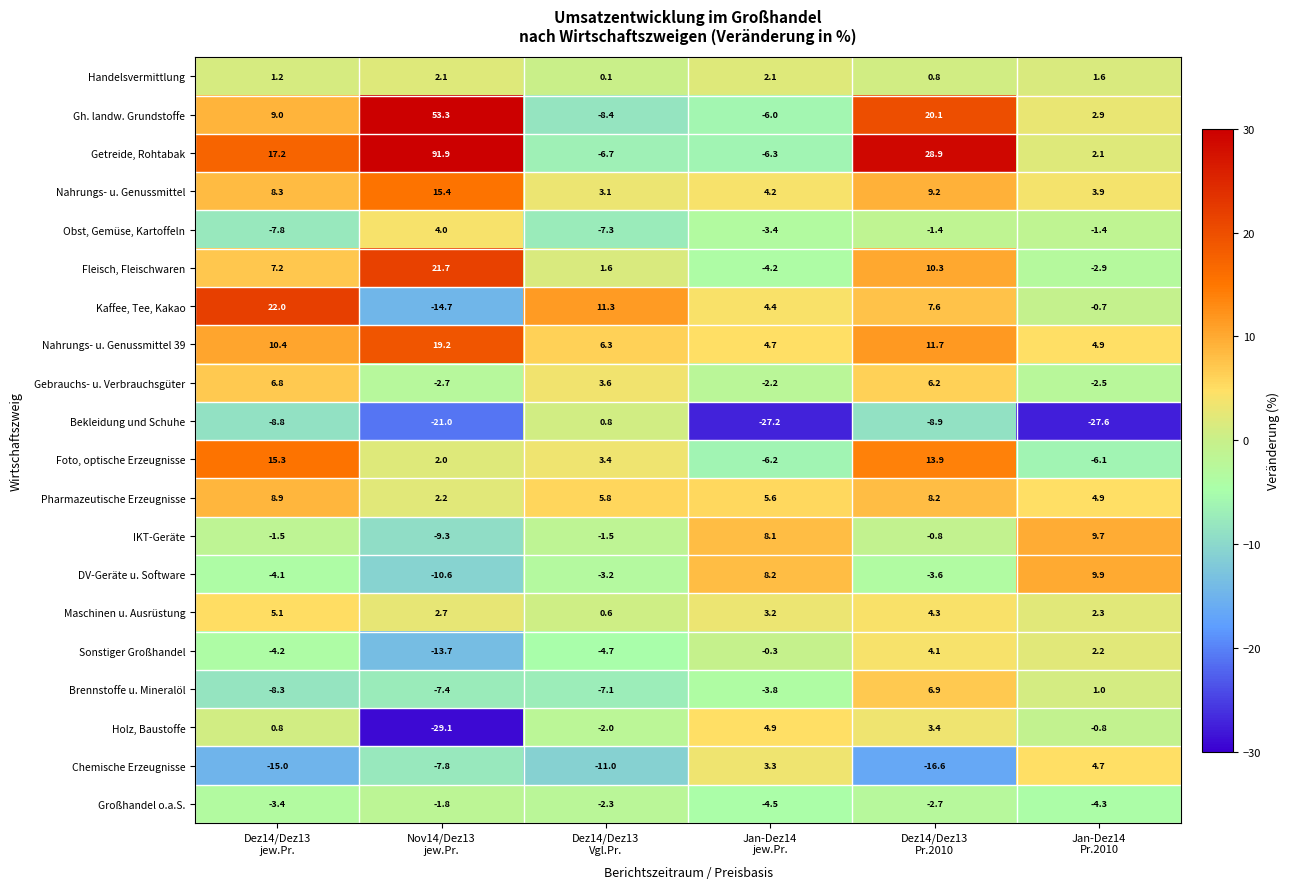

Rank the series by their maximum value, from highest to lowest.

Getreide, Rohtabak, Gh. landw. Grundstoffe, Kaffee, Tee, Kakao, Fleisch, Fleischwaren, Nahrungs- u. Genussmittel 39, Nahrungs- u. Genussmittel, Foto, optische Erzeugnisse, DV-Geräte u. Software, IKT-Geräte, Pharmazeutische Erzeugnisse, Brennstoffe u. Mineralöl, Gebrauchs- u. Verbrauchsgüter, Maschinen u. Ausrüstung, Holz, Baustoffe, Chemische Erzeugnisse, Sonstiger Großhandel, Obst, Gemüse, Kartoffeln, Handelsvermittlung, Bekleidung und Schuhe, Großhandel o.a.S.